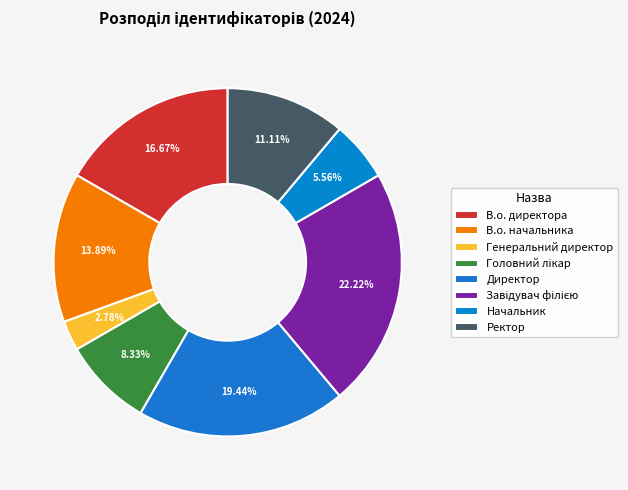

To the nearest percent, what is the combined percentage of Начальник and В.о. директора?

22%